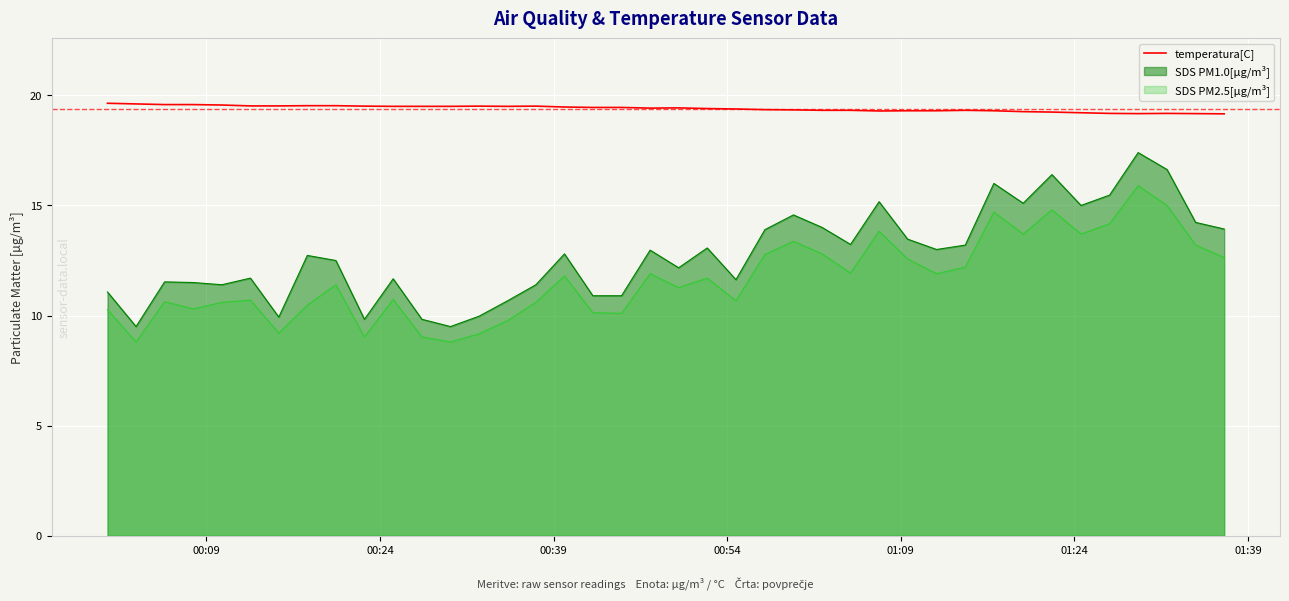

Which series has the largest range (max minus min)?

SDS PM1.0[µg/m³]